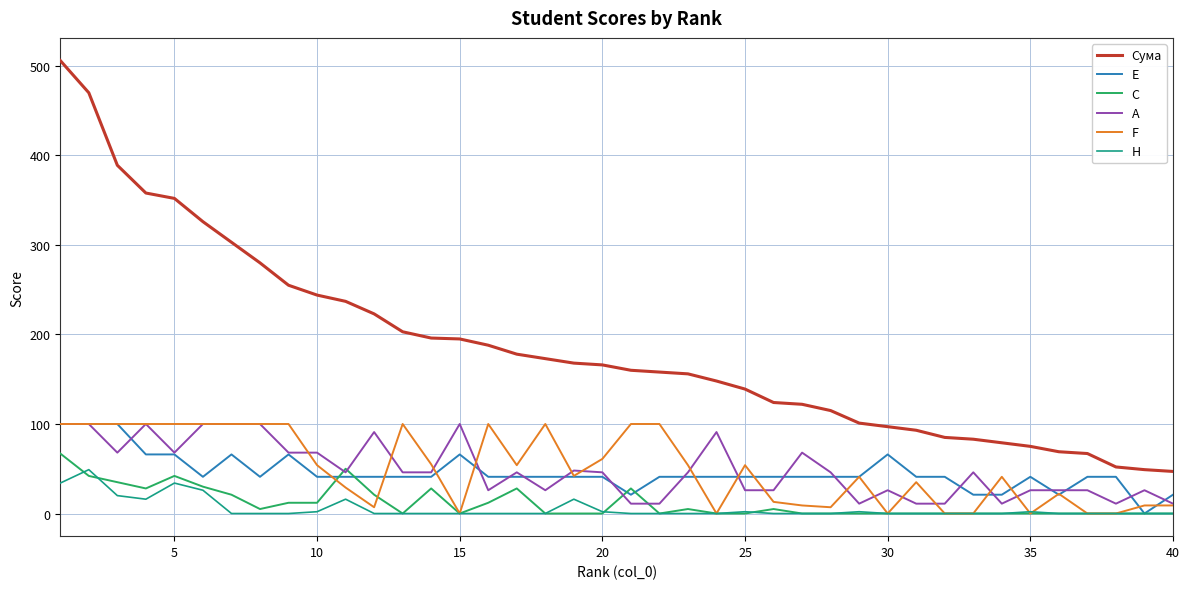

True or false: C and Сума cross at least once.

False